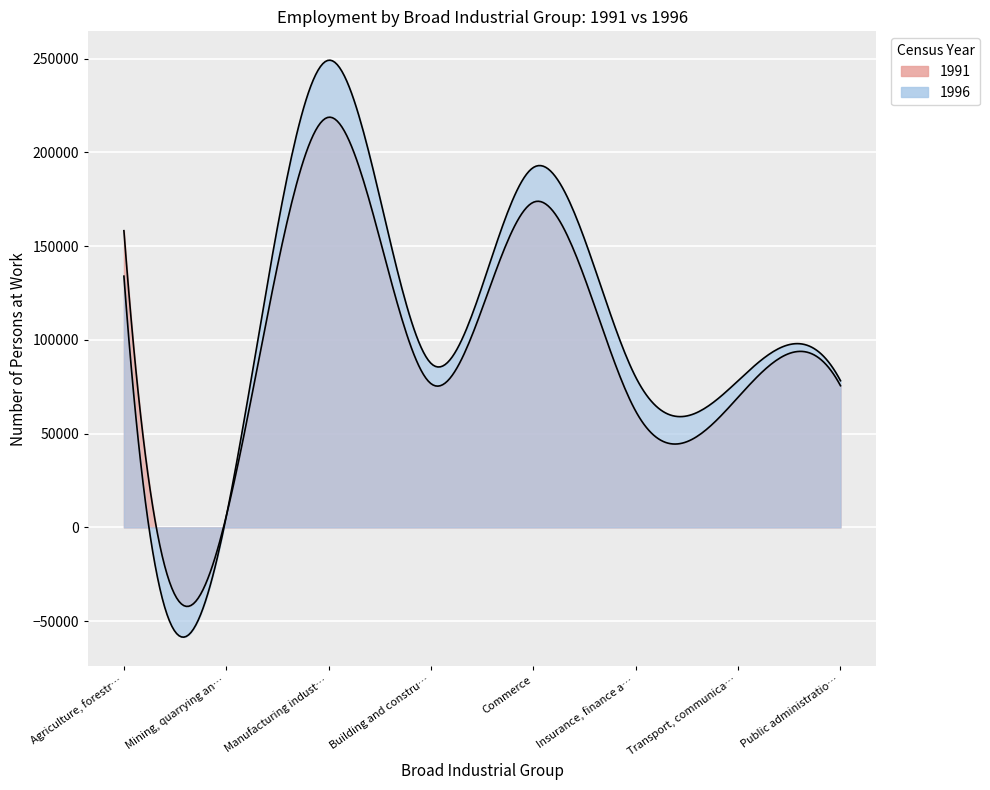

Is the value of 1996 at Agriculture, forestry and fishing greater than the value of 1991 at Mining, quarrying and turf production?

Yes